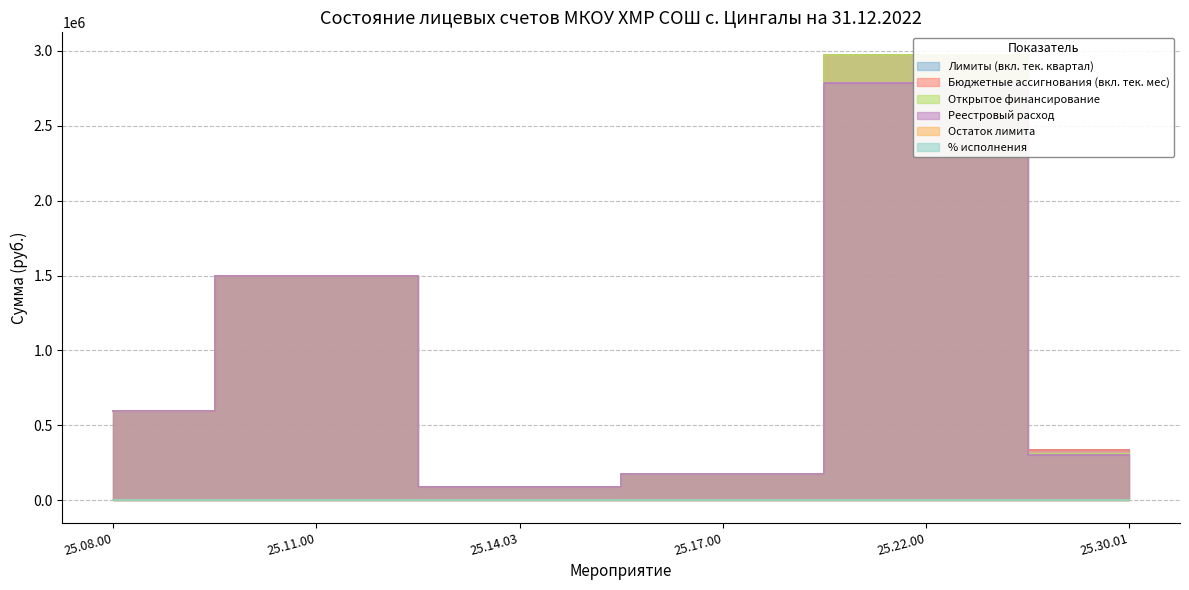

Is it true that Лимиты (вкл. тек. квартал) equals 1866656.0 at 25.22.00?

False